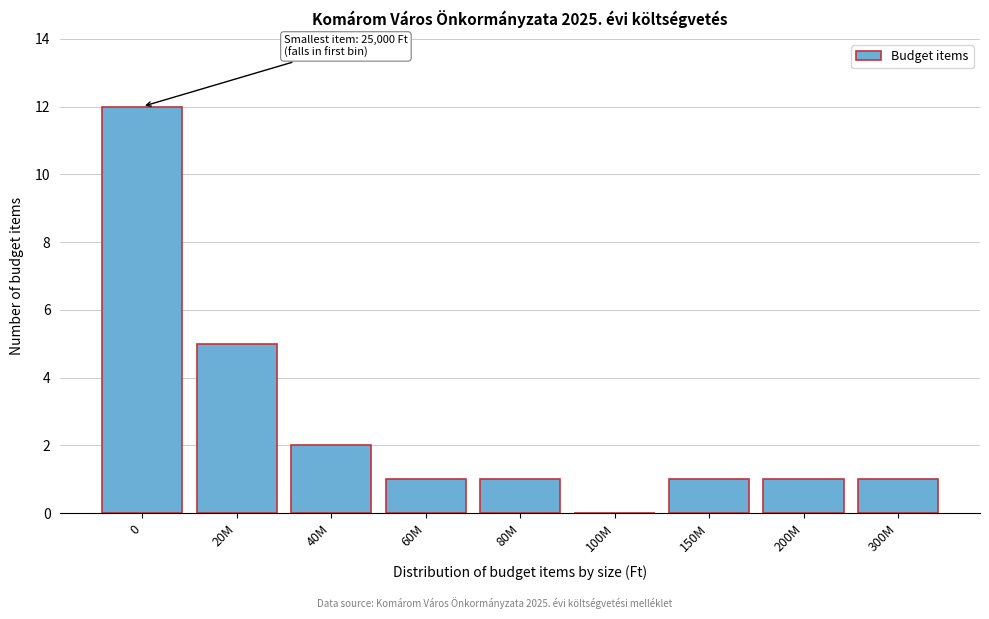

Reading left to right, list all the values displayed in this chart.

0=12	20M=5	40M=2	60M=1	80M=1	100M=0	150M=1	200M=1	300M=1